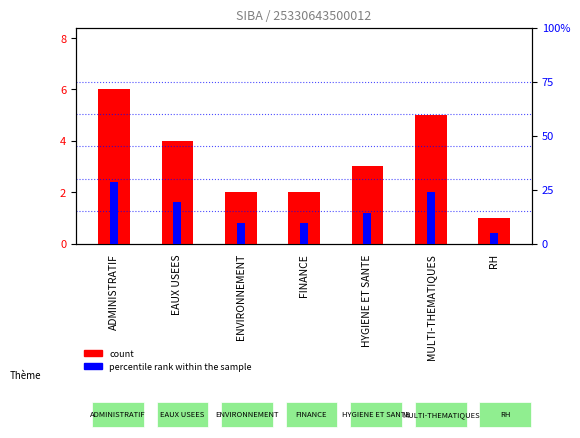

Which category has the lowest value across all series?

RH